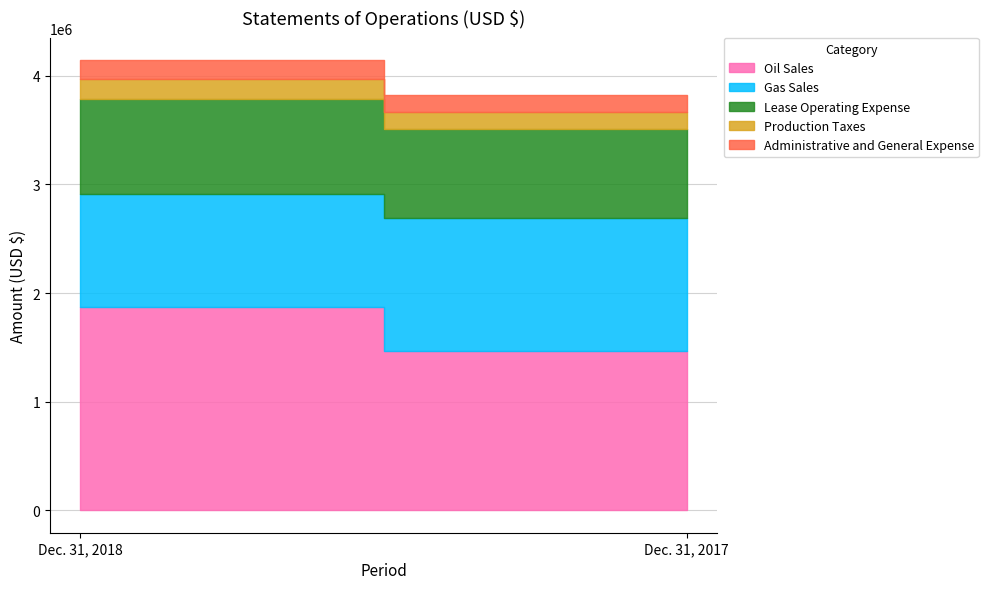

Reading left to right, extract all data points from this chart.

Oil Sales: 1872947	1464090
Gas Sales: 1037794	1224694
Lease Operating Expense: 871724	822793
Production Taxes: 187037	159379
Administrative and General Expense: 172259	153948